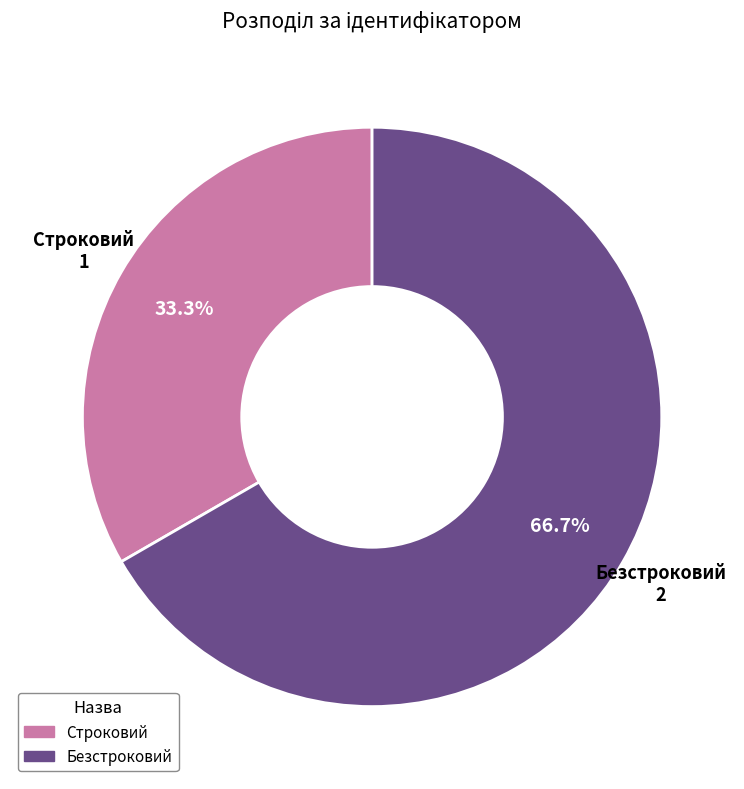

To the nearest percent, what is the combined percentage of Строковий and Безстроковий?

100%